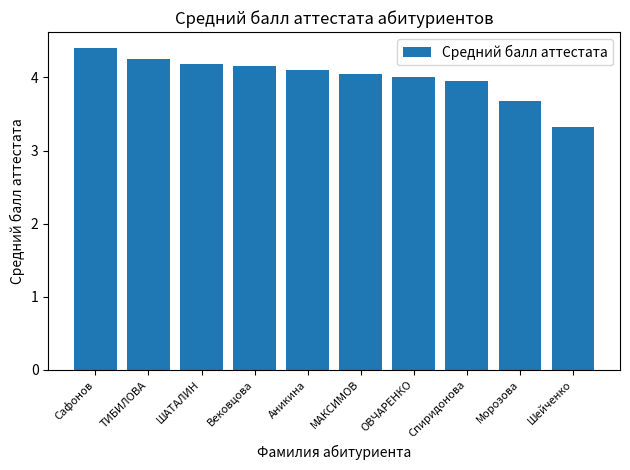

What position from the right is Шейченко?

1